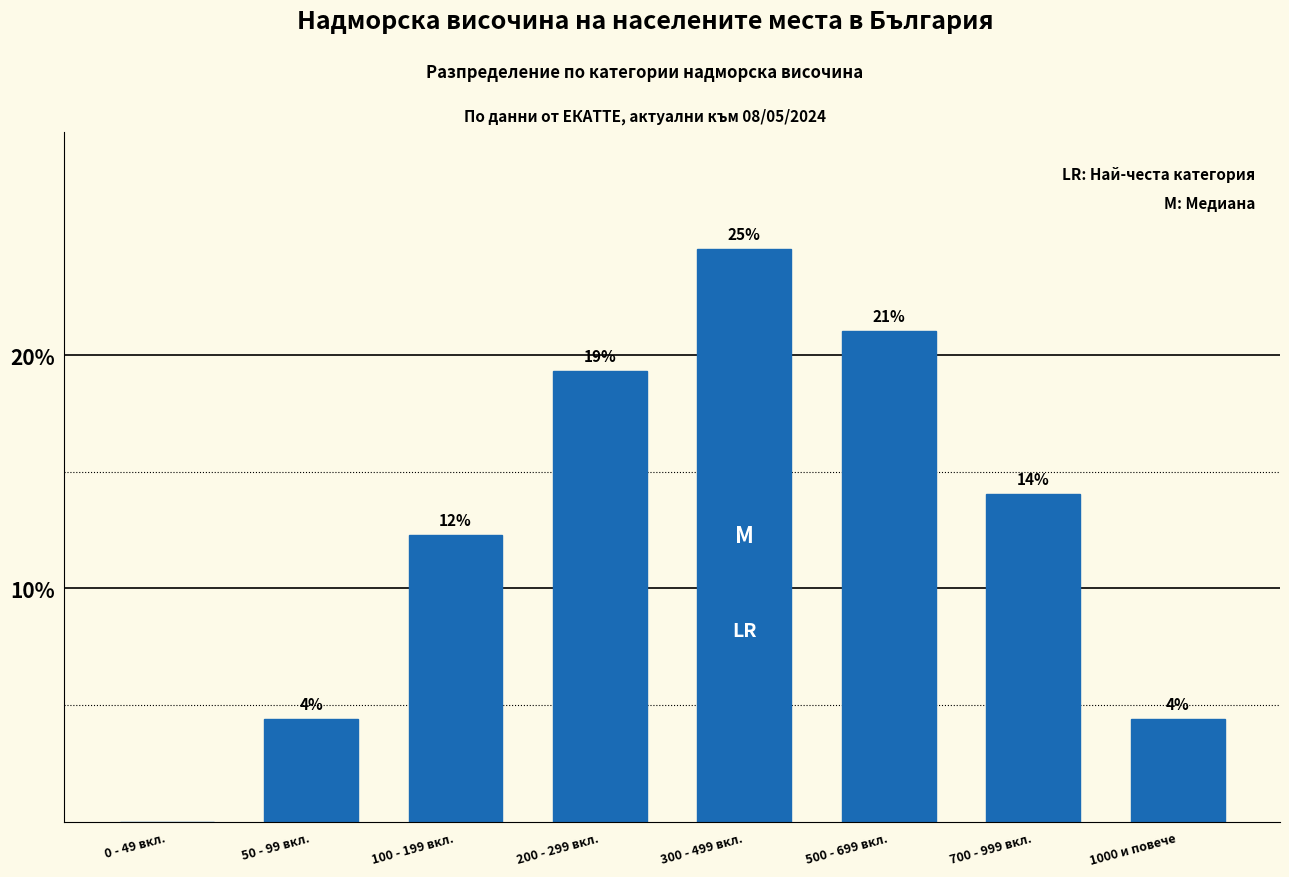

Are the bars horizontal?

No